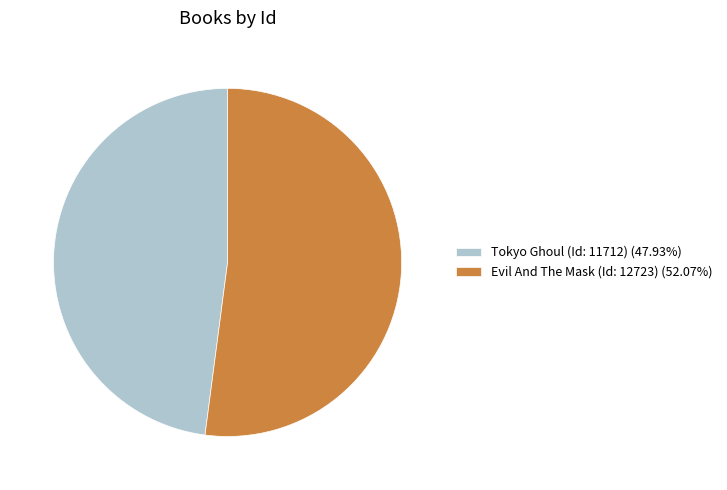

Count the number of slices in the pie.

2